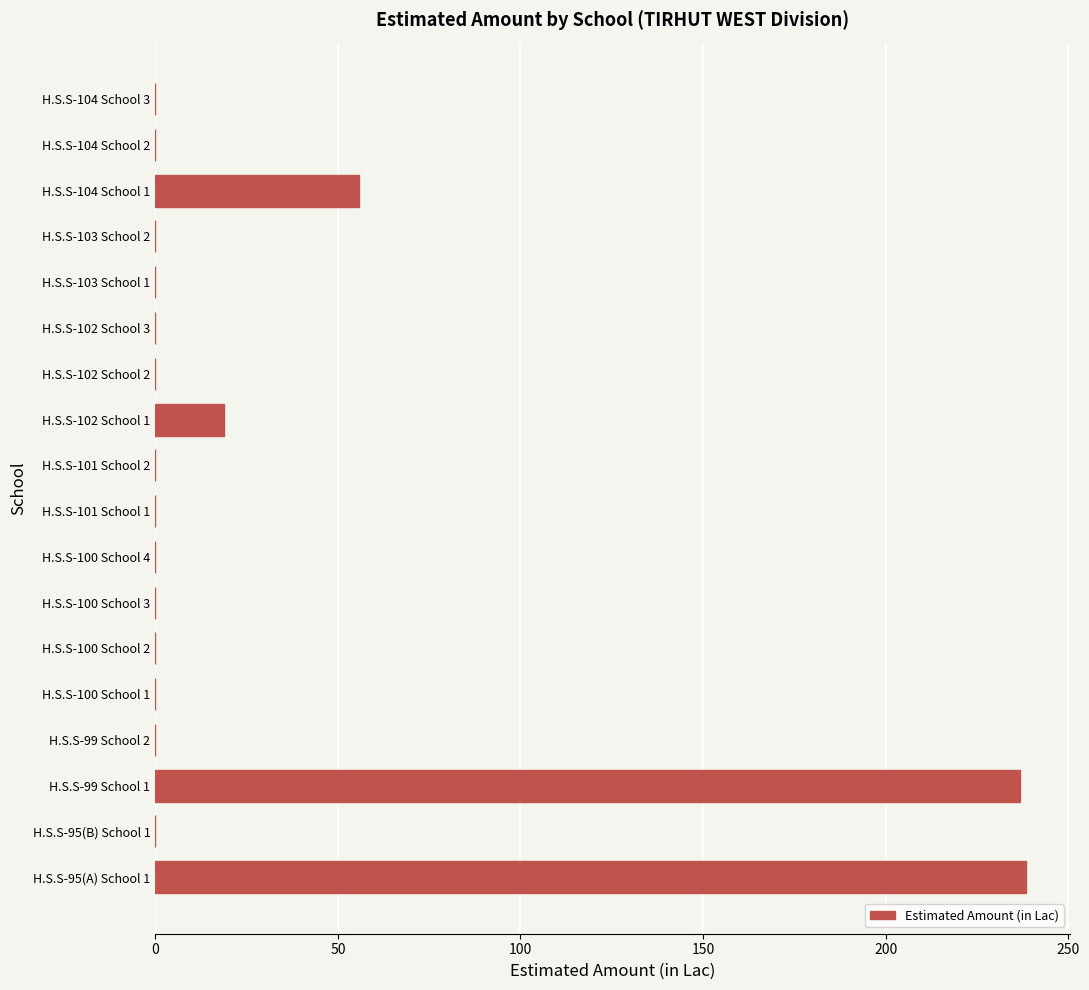

What is the maximum value shown in the chart?

238.5